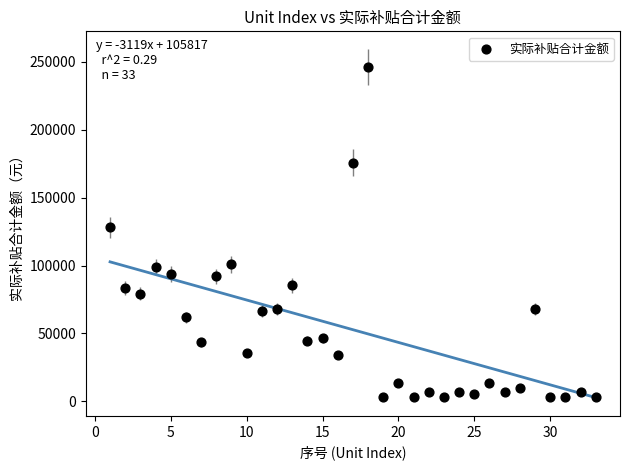

What Y value in the scatter plot is closest to 124745?

127998.4